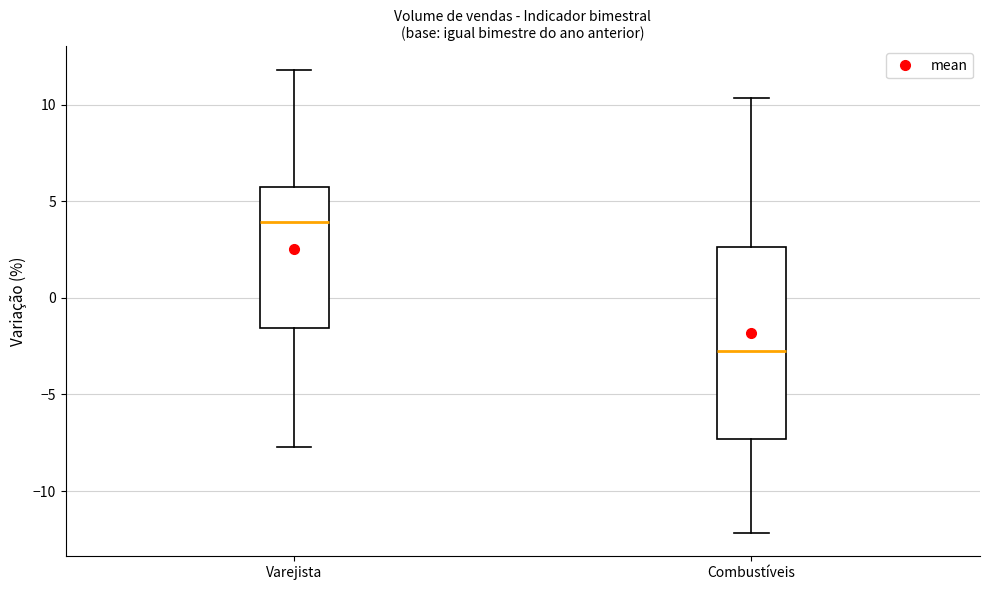

Reading left to right, transcribe this box plot: for each box, give where its median line is, the range the box spans, and where its two whiskers end, as read against the y-axis. The values are not printed on the chart, so give them approximately, as read against the axis.

Varejista: median 4.0, box -1.5 to 5.5, whiskers -7.5 to 12.0
Combustíveis: median -3.0, box -7.5 to 2.5, whiskers -12.0 to 10.5